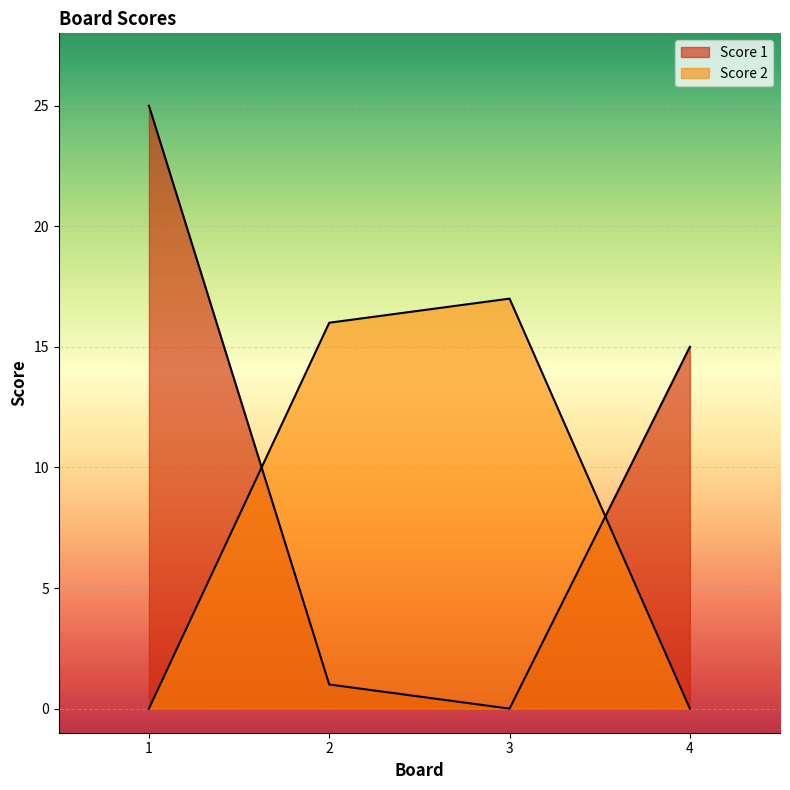

Which series has the largest range (max minus min)?

Score 1